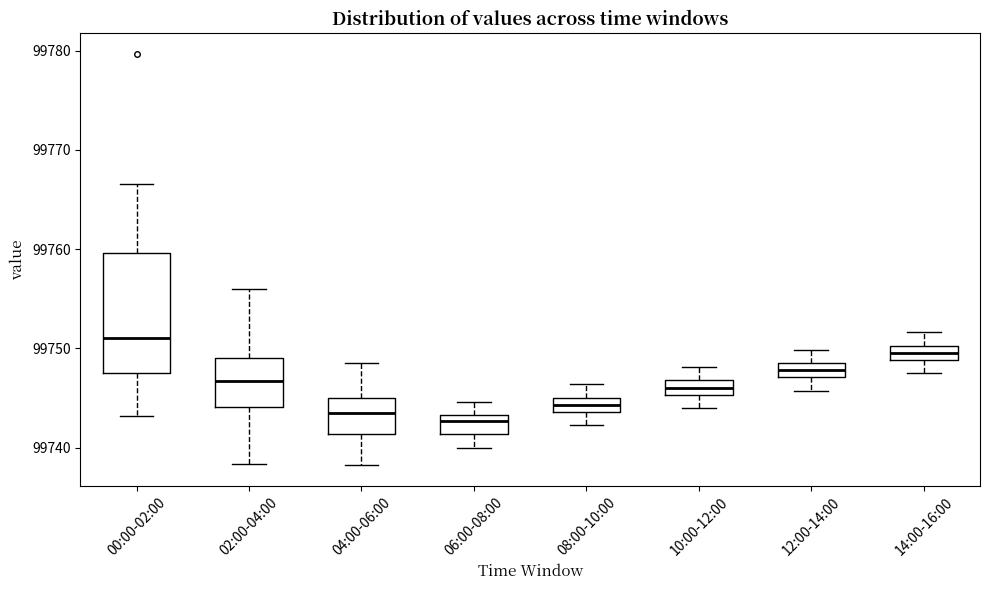

Comparing the boxes themselves (not the whiskers), which one is the tallest?

00:00-02:00